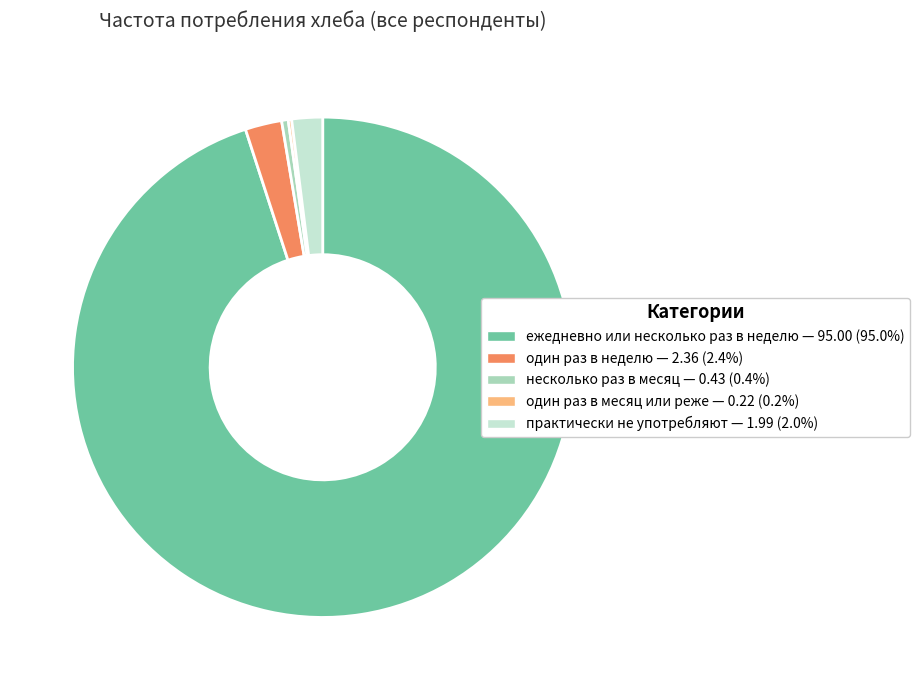

Do практически не употребляют — 1.99 (2.0%) and ежедневно или несколько раз в неделю — 95.00 (95.0%) together represent more than half of the pie?

Yes